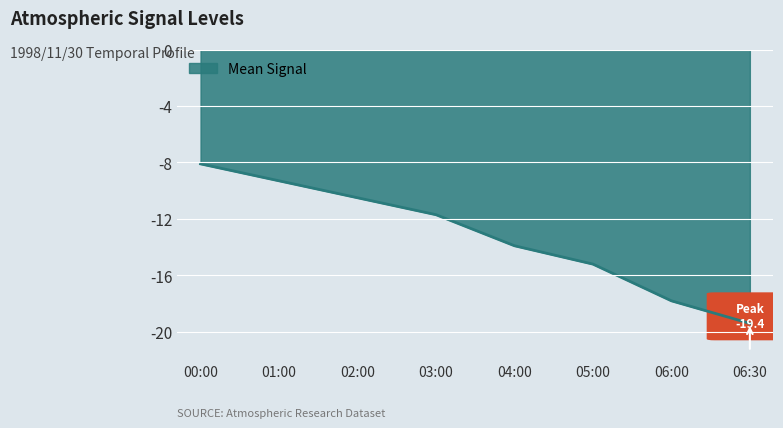

What is the change in value from 04:00 to 05:00?

-1.3